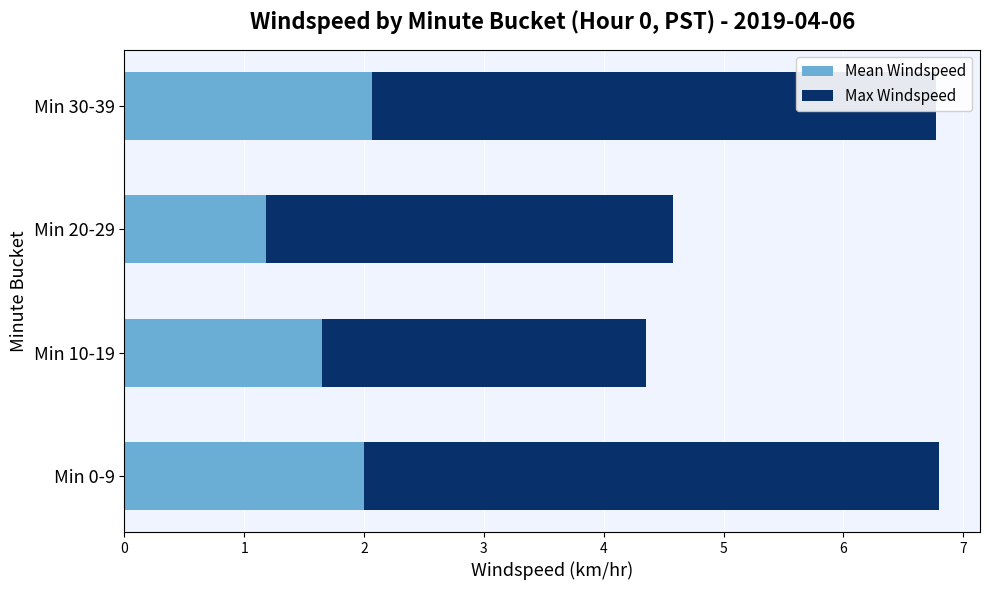

Is it true that Mean Windspeed equals 2.1 at Min 30-39?

True